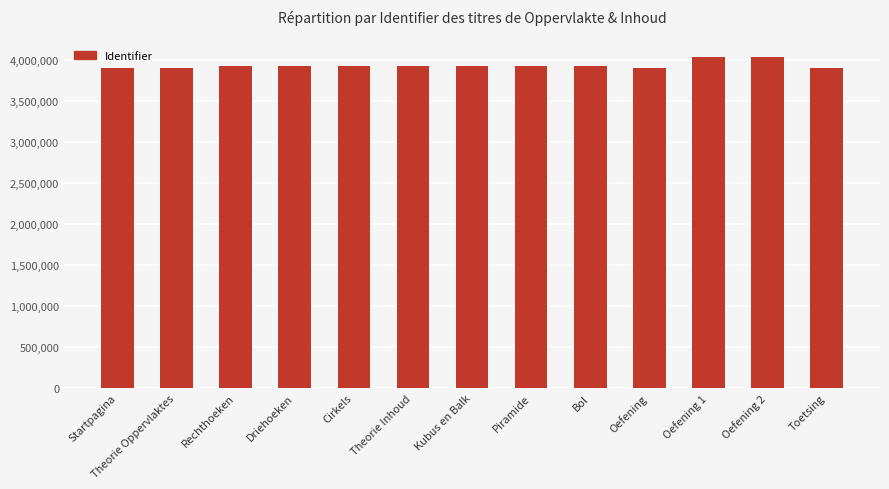

Does the chart contain stacked bars?

No